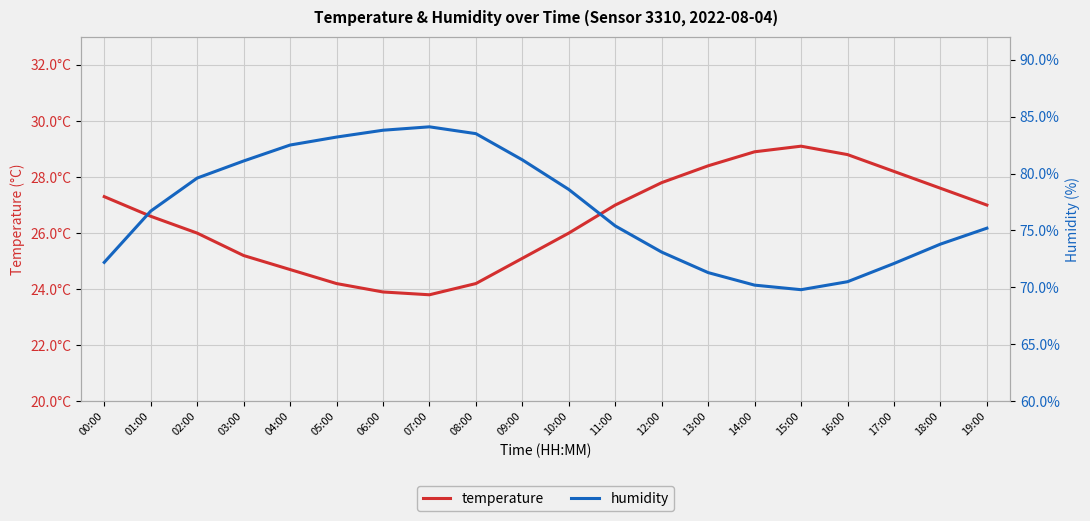

How many values in the temperature series are below 27?

10